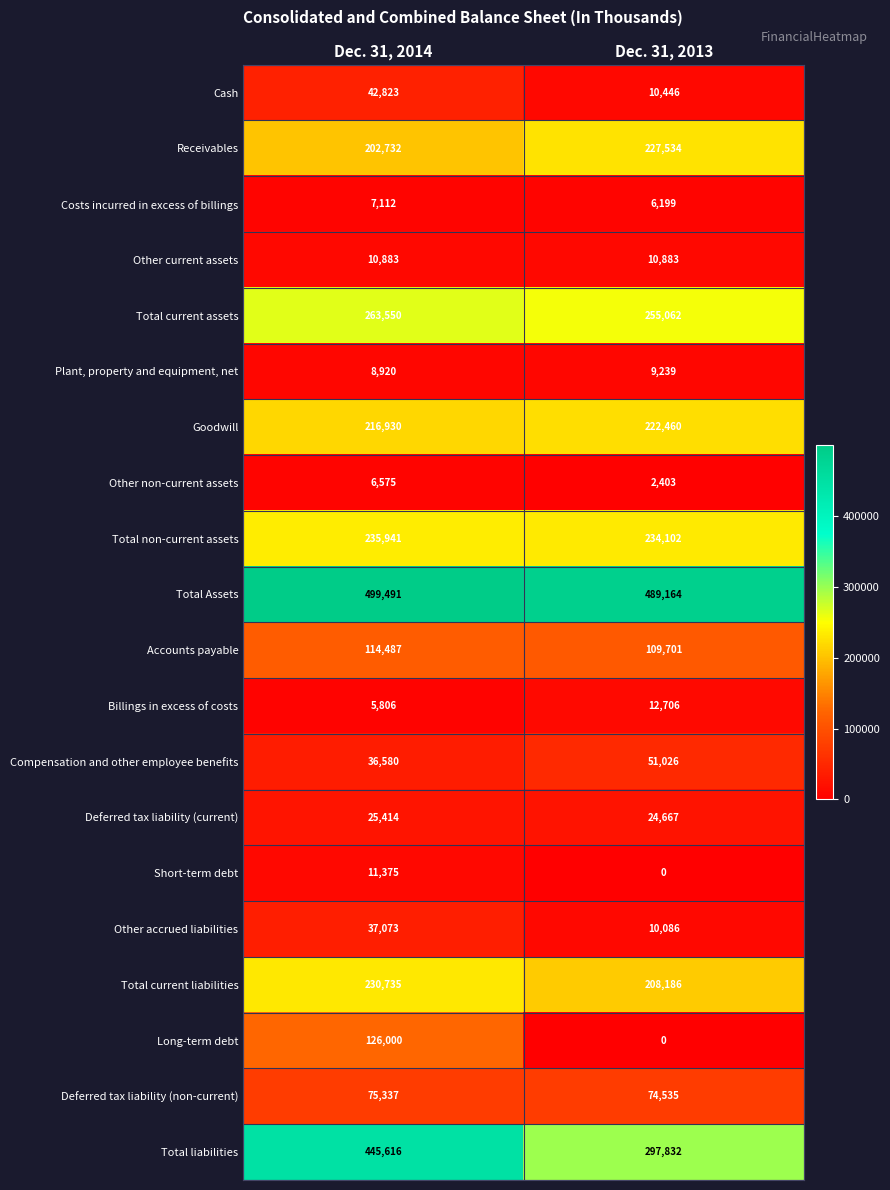

Which series has the widest spread of values?

Total liabilities